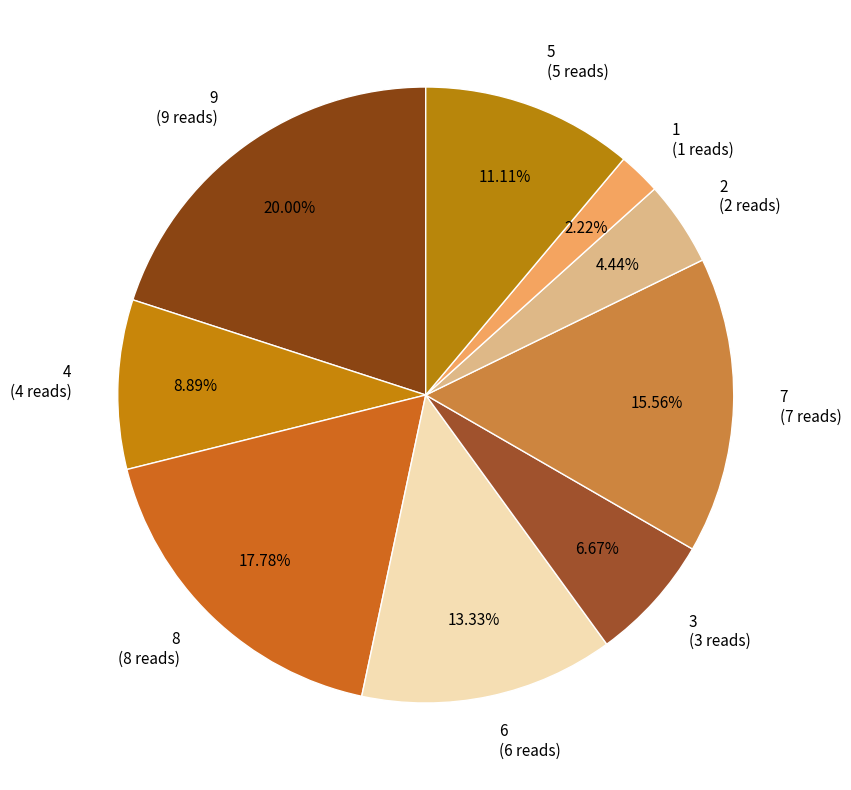

How many slices are in this pie chart?

9